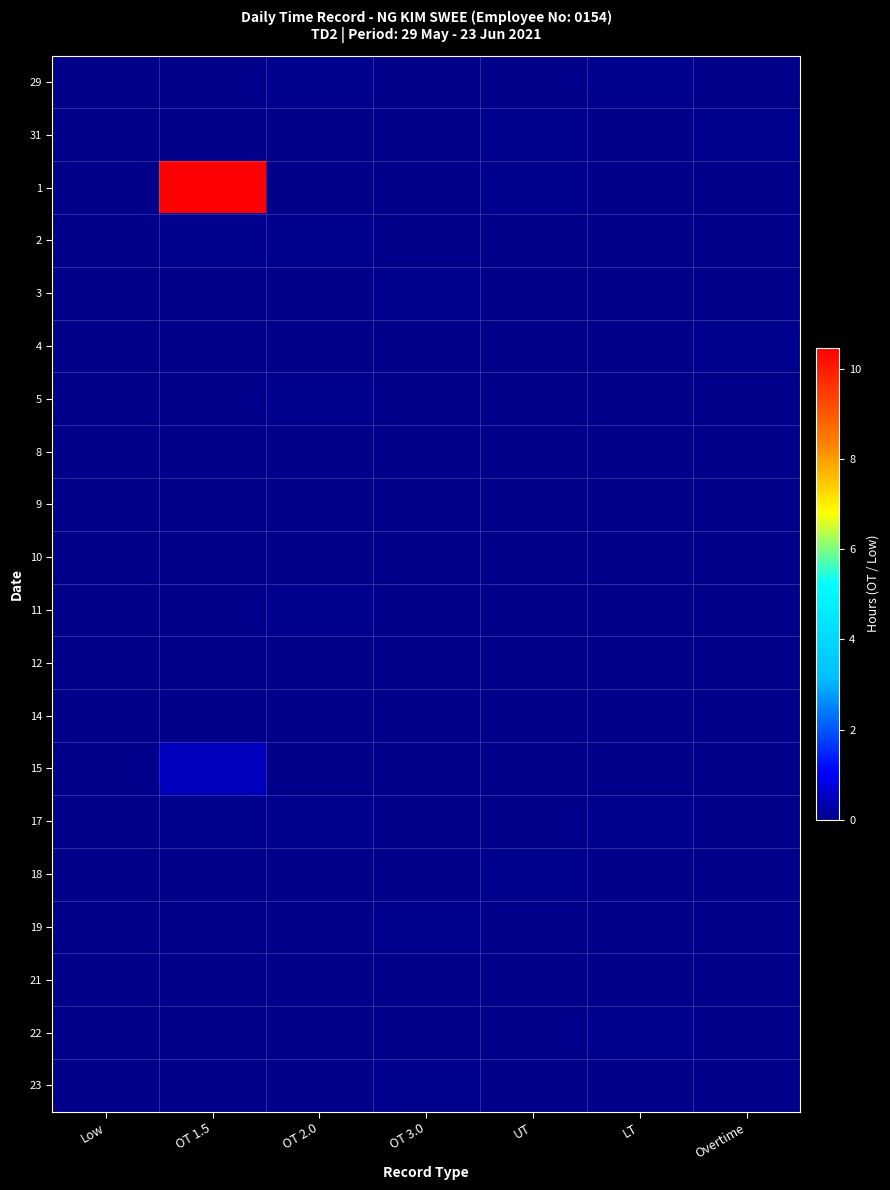

Reading left to right, extract all data points from this chart.

29: Low=0.0	OT 1.5=0.0	OT 2.0=0.0	OT 3.0=0.0	UT=0.0	LT=0.0	Overtime=0.0
31: Low=0.0	OT 1.5=0.0	OT 2.0=0.0	OT 3.0=0.0	UT=0.0	LT=0.0	Overtime=0.0
1: Low=0.0	OT 1.5=10.5	OT 2.0=0.0	OT 3.0=0.0	UT=0.0	LT=0.0	Overtime=0.0
2: Low=0.0	OT 1.5=0.0	OT 2.0=0.0	OT 3.0=0.0	UT=0.0	LT=0.0	Overtime=0.0
3: Low=0.0	OT 1.5=0.0	OT 2.0=0.0	OT 3.0=0.0	UT=0.0	LT=0.0	Overtime=0.0
4: Low=0.0	OT 1.5=0.0	OT 2.0=0.0	OT 3.0=0.0	UT=0.0	LT=0.0	Overtime=0.0
5: Low=0.0	OT 1.5=0.0	OT 2.0=0.0	OT 3.0=0.0	UT=0.0	LT=0.0	Overtime=0.0
8: Low=0.0	OT 1.5=0.0	OT 2.0=0.0	OT 3.0=0.0	UT=0.0	LT=0.0	Overtime=0.0
9: Low=0.0	OT 1.5=0.0	OT 2.0=0.0	OT 3.0=0.0	UT=0.0	LT=0.0	Overtime=0.0
10: Low=0.0	OT 1.5=0.0	OT 2.0=0.0	OT 3.0=0.0	UT=0.0	LT=0.0	Overtime=0.0
11: Low=0.0	OT 1.5=0.0	OT 2.0=0.0	OT 3.0=0.0	UT=0.0	LT=0.0	Overtime=0.0
12: Low=0.0	OT 1.5=0.0	OT 2.0=0.0	OT 3.0=0.0	UT=0.0	LT=0.0	Overtime=0.0
14: Low=0.0	OT 1.5=0.0	OT 2.0=0.0	OT 3.0=0.0	UT=0.0	LT=0.0	Overtime=0.0
15: Low=0.0	OT 1.5=0.5	OT 2.0=0.0	OT 3.0=0.0	UT=0.0	LT=0.0	Overtime=0.0
17: Low=0.0	OT 1.5=0.0	OT 2.0=0.0	OT 3.0=0.0	UT=0.0	LT=0.0	Overtime=0.0
18: Low=0.0	OT 1.5=0.0	OT 2.0=0.0	OT 3.0=0.0	UT=0.0	LT=0.0	Overtime=0.0
19: Low=0.0	OT 1.5=0.0	OT 2.0=0.0	OT 3.0=0.0	UT=0.0	LT=0.0	Overtime=0.0
21: Low=0.0	OT 1.5=0.0	OT 2.0=0.0	OT 3.0=0.0	UT=0.0	LT=0.0	Overtime=0.0
22: Low=0.0	OT 1.5=0.0	OT 2.0=0.0	OT 3.0=0.0	UT=0.0	LT=0.0	Overtime=0.0
23: Low=0.0	OT 1.5=0.0	OT 2.0=0.0	OT 3.0=0.0	UT=0.0	LT=0.0	Overtime=0.0